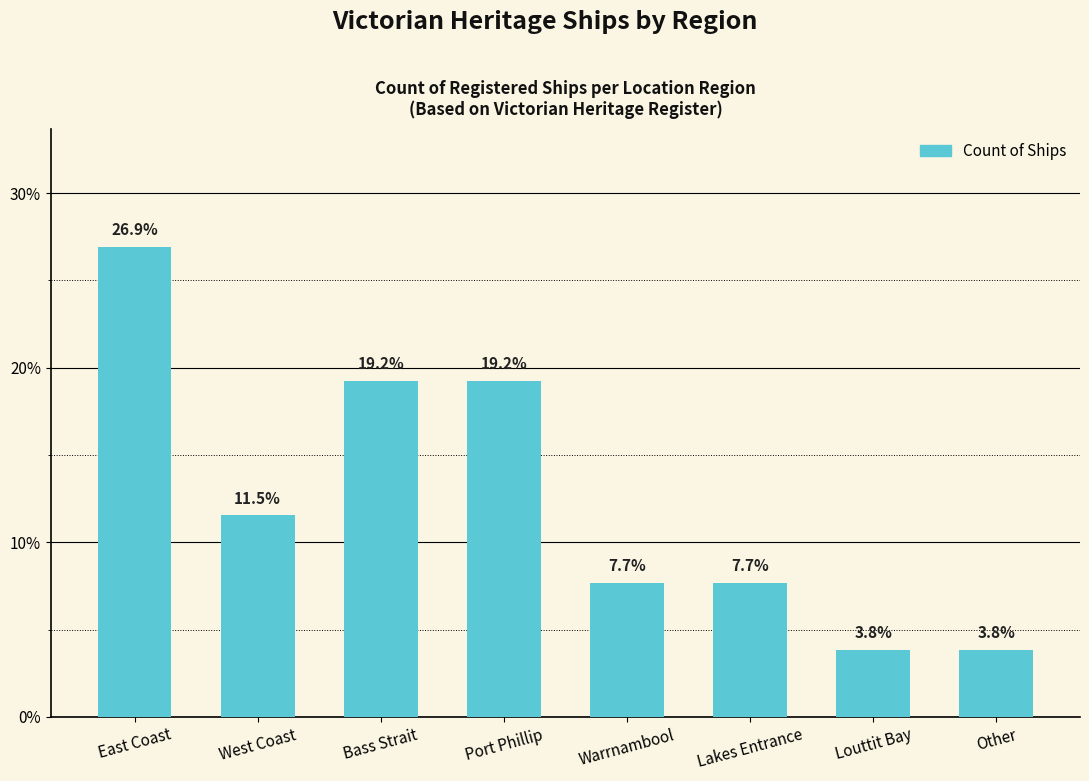

What is the ratio of the value at Louttit Bay to the value at Lakes Entrance?

0.5